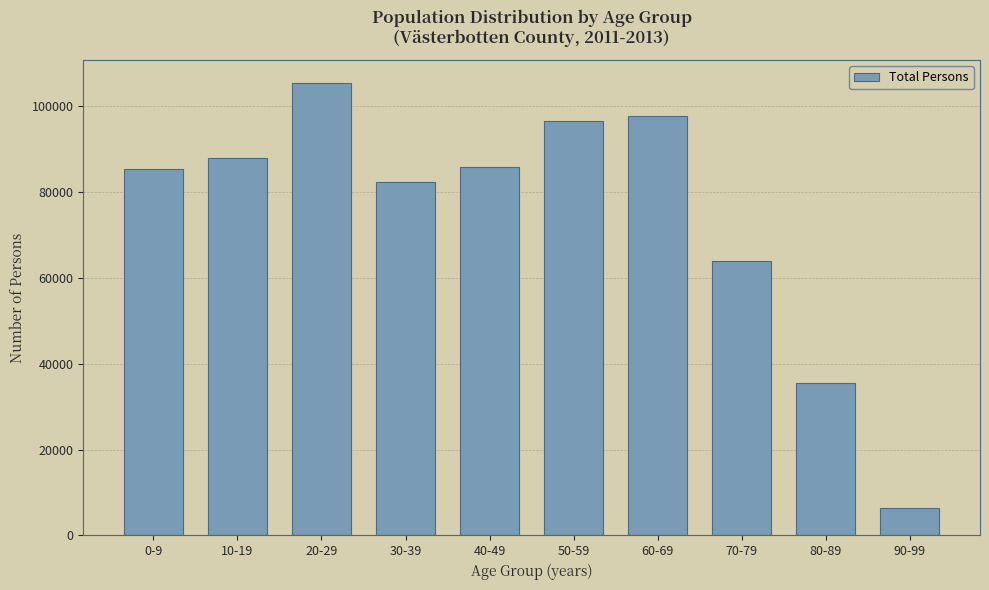

The value at 80-89 is 35598. True or false?

True